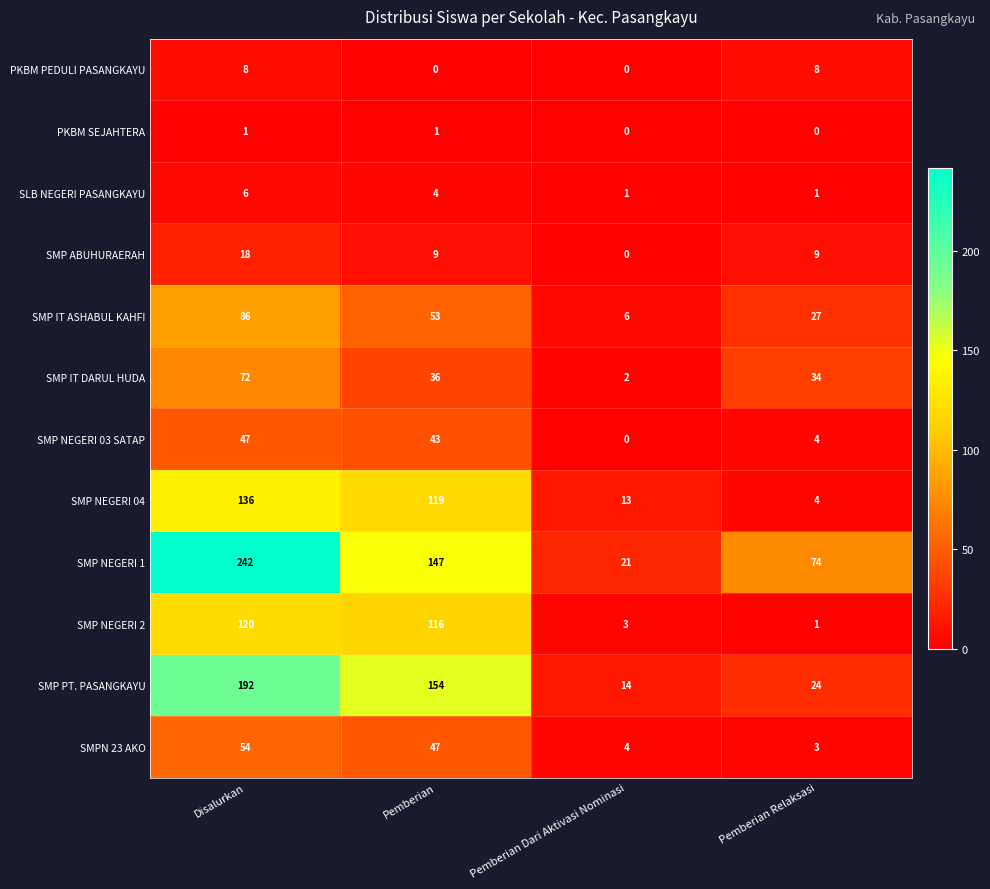

What is the maximum value shown in the chart?

242